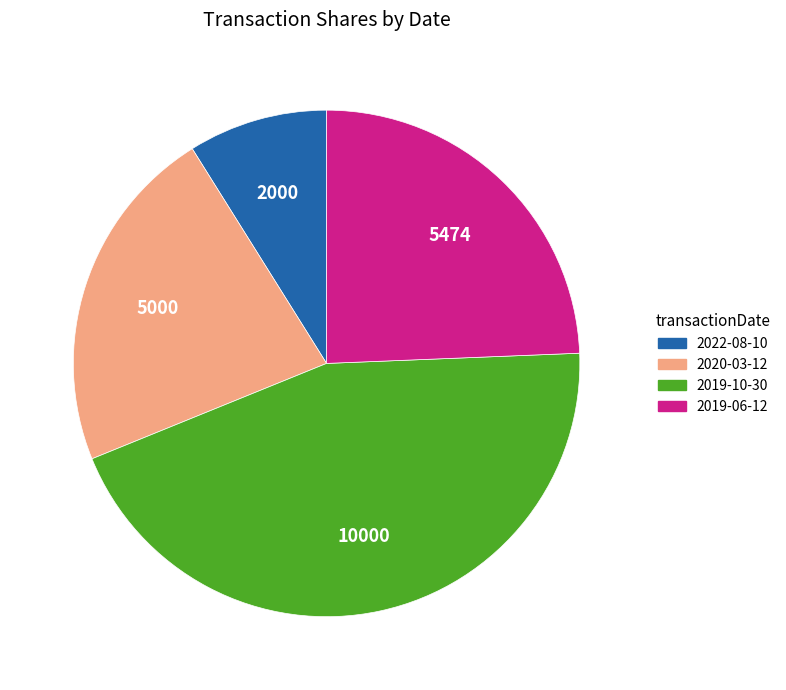

How many segments does this pie chart have?

4